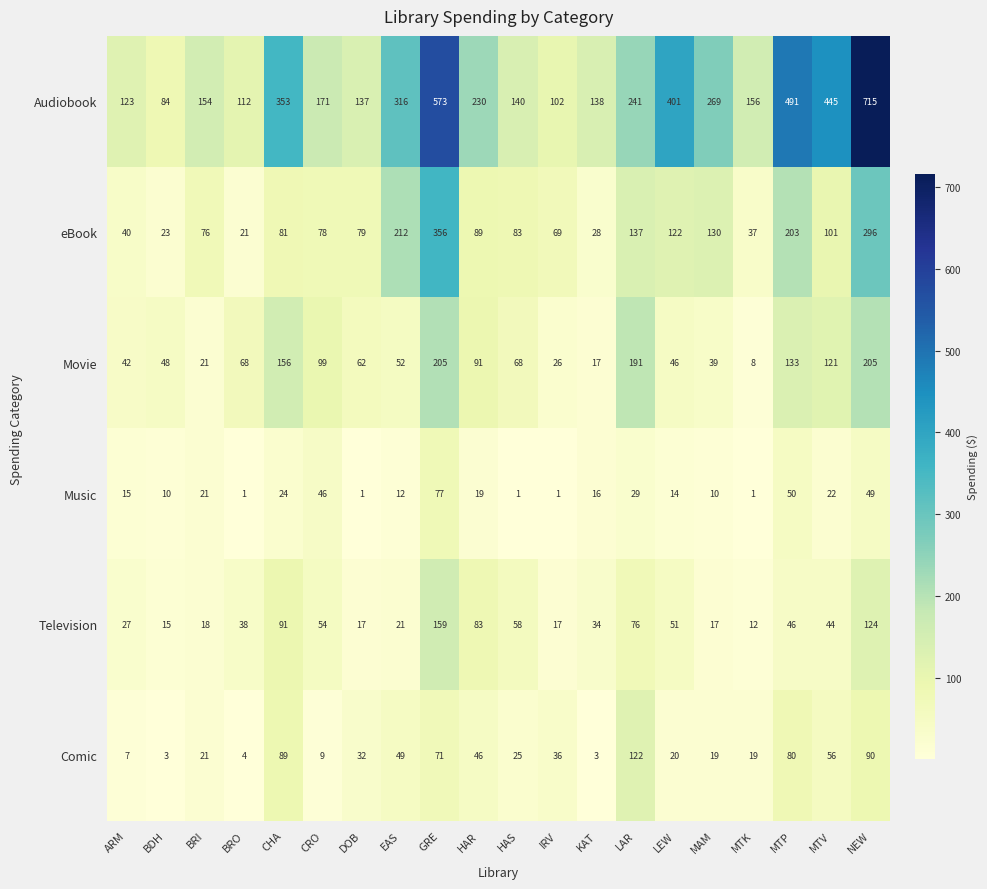

Which series has the widest spread of values?

Audiobook